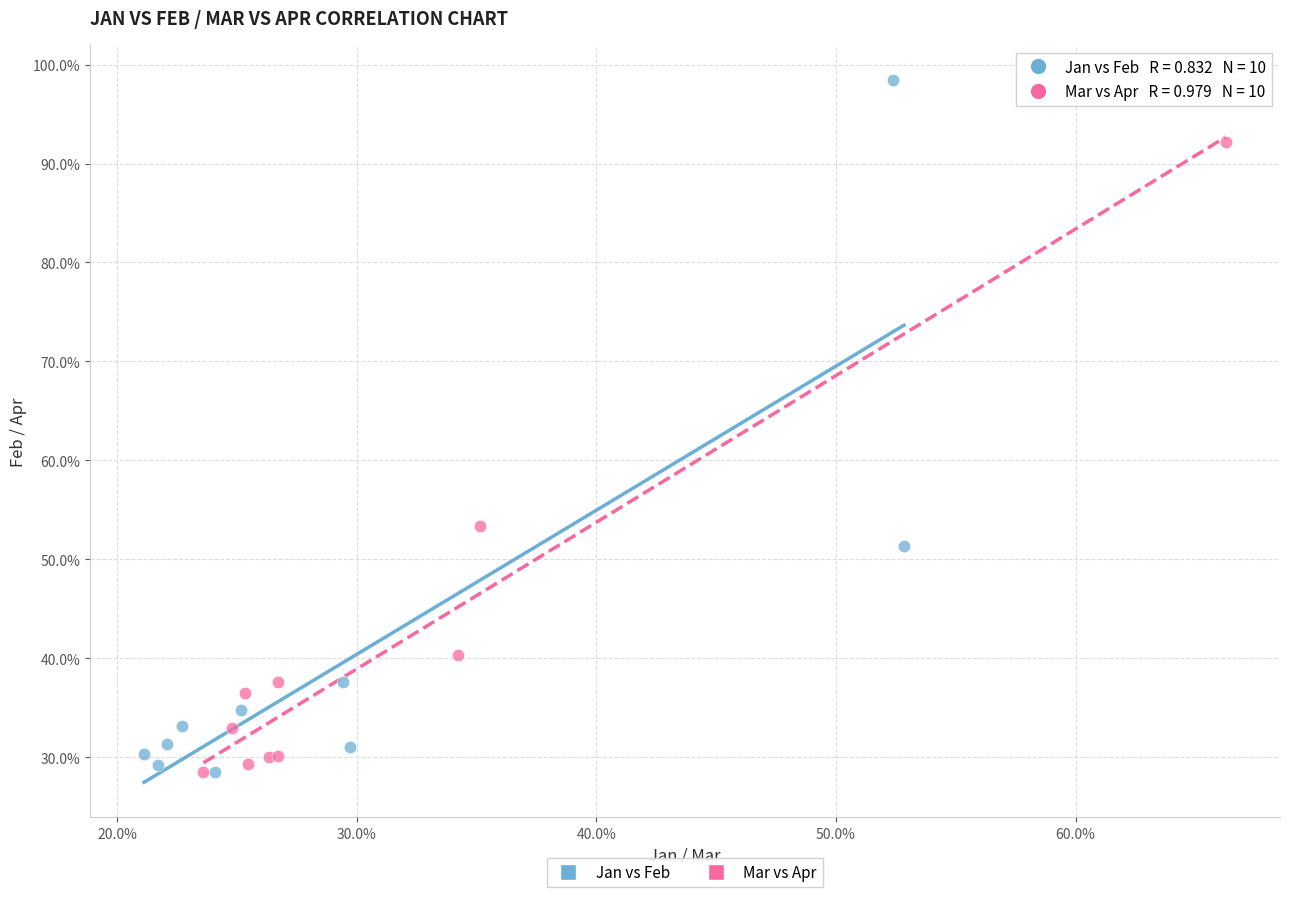

Which series contains the highest Y value?

Jan vs Feb